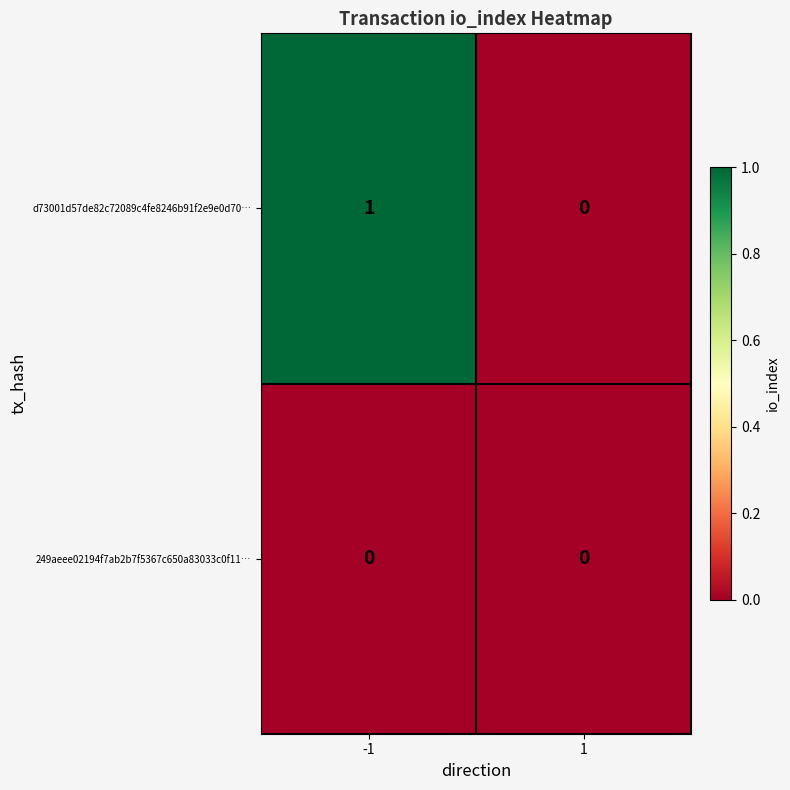

Is it true that 249aeee02194f7ab2b7f5367c650a83033c0f11… equals 0 at -1?

True